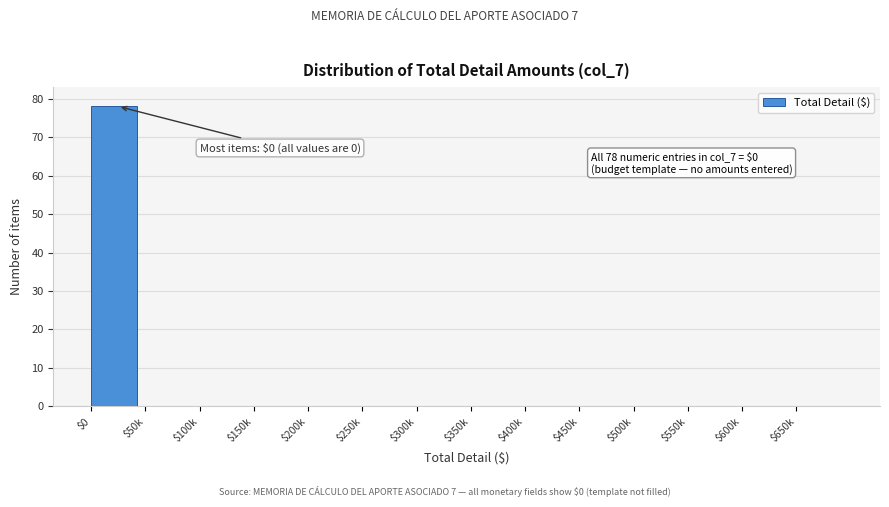

What is the sum of all values?

78